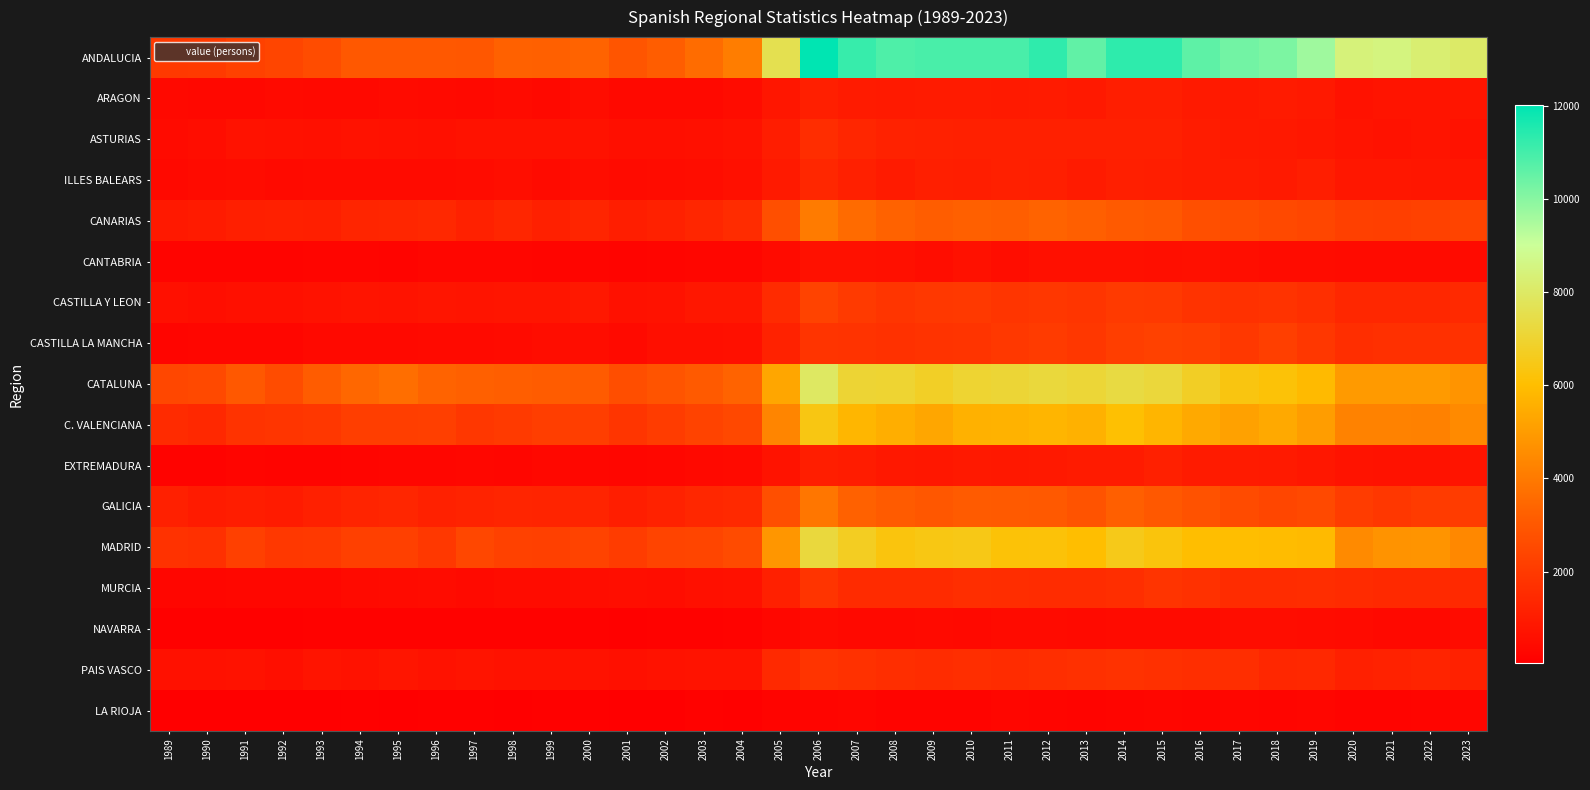

Reading left to right, transcribe all the data shown in this chart.

ANDALUCIA: 1989=1964	1990=2017	1991=2245	1992=2389	1993=2609	1994=2992	1995=3016	1996=3014	1997=2981	1998=3275	1999=3253	2000=3336	2001=2902	2002=3164	2003=3602	2004=4106	2005=7589	2006=12003	2007=11171	2008=10847	2009=10919	2010=10912	2011=10928	2012=11288	2013=10578	2014=11305	2015=11323	2016=10604	2017=10304	2018=10166	2019=9667	2020=8417	2021=8502	2022=8221	2023=8052
ARAGON: 1989=351	1990=327	1991=341	1992=400	1993=391	1994=385	1995=449	1996=399	1997=391	1998=424	1999=368	2000=497	2001=353	2002=387	2003=371	2004=475	2005=803	2006=1103	2007=968	2008=936	2009=961	2010=970	2011=941	2012=988	2013=904	2014=1063	2015=1074	2016=940	2017=913	2018=993	2019=929	2020=691	2021=752	2022=741	2023=787
ASTURIAS: 1989=431	1990=528	1991=656	1992=639	1993=605	1994=695	1995=632	1996=615	1997=655	1998=656	1999=656	2000=656	2001=568	2002=569	2003=582	2004=669	2005=1043	2006=1568	2007=1344	2008=1205	2009=1169	2010=1133	2011=1122	2012=1128	2013=1128	2014=1141	2015=1129	2016=1025	2017=948	2018=885	2019=835	2020=729	2021=672	2022=756	2023=678
ILLES BALEARS: 1989=350	1990=424	1991=474	1992=398	1993=427	1994=420	1995=444	1996=456	1997=481	1998=536	1999=451	2000=516	2001=453	2002=475	2003=508	2004=586	2005=938	2006=1372	2007=1133	2008=997	2009=1104	2010=1078	2011=1165	2012=1102	2013=973	2014=1101	2015=1060	2016=1010	2017=1010	2018=948	2019=1058	2020=856	2021=839	2022=814	2023=809
CANARIAS: 1989=893	1990=995	1991=1110	1992=1147	1993=1103	1994=1286	1995=1344	1996=1410	1997=1177	1998=1333	1999=1160	2000=1298	2001=1065	2002=1185	2003=1345	2004=1528	2005=2717	2006=4053	2007=3552	2008=3298	2009=3151	2010=3250	2011=3180	2012=3328	2013=3212	2014=3060	2015=3017	2016=2730	2017=2638	2018=2502	2019=2412	2020=2233	2021=2185	2022=2252	2023=2335
CANTABRIA: 1989=195	1990=219	1991=225	1992=203	1993=252	1994=238	1995=211	1996=267	1997=275	1998=288	1999=252	2000=246	2001=224	2002=244	2003=267	2004=272	2005=459	2006=643	2007=644	2008=617	2009=526	2010=633	2011=527	2012=618	2013=588	2014=585	2015=575	2016=582	2017=551	2018=476	2019=483	2020=448	2021=438	2022=436	2023=421
CASTILLA Y LEON: 1989=606	1990=539	1991=595	1992=611	1993=671	1994=747	1995=701	1996=769	1997=731	1998=785	1999=774	2000=876	2001=649	2002=690	2003=848	2004=860	2005=1496	2006=2318	2007=2026	2008=1839	2009=1959	2010=1964	2011=1850	2012=1908	2013=1863	2014=2012	2015=1980	2016=1783	2017=1723	2018=1789	2019=1639	2020=1389	2021=1385	2022=1385	2023=1430
CASTILLA LA MANCHA: 1989=241	1990=258	1991=270	1992=261	1993=348	1994=354	1995=371	1996=395	1997=406	1998=458	1999=490	2000=497	2001=413	2002=560	2003=572	2004=613	2005=1196	2006=1810	2007=1788	2008=1722	2009=1795	2010=1800	2011=1957	2012=2032	2013=1921	2014=2144	2015=2258	2016=2188	2017=1943	2018=2172	2019=1931	2020=1626	2021=1697	2022=1663	2023=1717
CATALUNA: 1989=2473	1990=2515	1991=3009	1992=2592	1993=3139	1994=3441	1995=3656	1996=3331	1997=3244	1998=3196	1999=3144	2000=3112	2001=2688	2002=2883	2003=3059	2004=3354	2005=5279	2006=7956	2007=7040	2008=7017	2009=6794	2010=7018	2011=7077	2012=7211	2013=7101	2014=7313	2015=7176	2016=6767	2017=6338	2018=6166	2019=5900	2020=4930	2021=4963	2022=4956	2023=4776
C. VALENCIANA: 1989=1500	1990=1409	1991=1786	1992=1835	1993=1919	1994=2124	1995=2140	1996=2173	1997=1907	1998=2010	1999=2125	2000=2147	2001=1841	2002=2061	2003=2293	2004=2488	2005=4340	2006=6382	2007=5765	2008=5528	2009=5284	2010=5609	2011=5633	2012=5728	2013=5609	2014=6074	2015=5736	2016=5386	2017=5159	2018=5383	2019=5025	2020=4240	2021=4264	2022=4220	2023=4494
EXTREMADURA: 1989=180	1990=183	1991=234	1992=228	1993=210	1994=249	1995=282	1996=271	1997=309	1998=287	1999=332	2000=315	2001=279	2002=310	2003=356	2004=414	2005=719	2006=1054	2007=1011	2008=874	2009=856	2010=898	2011=867	2012=922	2013=997	2014=996	2015=1153	2016=983	2017=958	2018=941	2019=843	2020=709	2021=691	2022=679	2023=736
GALICIA: 1989=1137	1990=970	1991=1038	1992=975	1993=1119	1994=1272	1995=1335	1996=1177	1997=1249	1998=1314	1999=1272	2000=1273	2001=1083	2002=1234	2003=1355	2004=1455	2005=2715	2006=3896	2007=3268	2008=3118	2009=2973	2010=3109	2011=3066	2012=3045	2013=2867	2014=3220	2015=3029	2016=2807	2017=2585	2018=2411	2019=2516	2020=2098	2021=1934	2022=2039	2023=2068
MADRID: 1989=1731	1990=1685	1991=2218	1992=1941	1993=1973	1994=2210	1995=2223	1996=1936	1997=2462	1998=2257	1999=2195	2000=2311	2001=2071	2002=2338	2003=2394	2004=2584	2005=4811	2006=7225	2007=6688	2008=6286	2009=6403	2010=6464	2011=6168	2012=6188	2013=5990	2014=6521	2015=6264	2016=5998	2017=5999	2018=5938	2019=5870	2020=4467	2021=4757	2022=4784	2023=4422
MURCIA: 1989=295	1990=288	1991=301	1992=316	1993=315	1994=408	1995=421	1996=484	1997=406	1998=474	1999=465	2000=507	2001=538	2002=496	2003=612	2004=643	2005=1129	2006=1800	2007=1514	2008=1515	2009=1507	2010=1589	2011=1583	2012=1554	2013=1561	2014=1631	2015=1803	2016=1720	2017=1538	2018=1556	2019=1566	2020=1495	2021=1440	2022=1446	2023=1447
NAVARRA: 1989=99	1990=95	1991=103	1992=109	1993=124	1994=124	1995=124	1996=131	1997=126	1998=127	1999=124	2000=119	2001=114	2002=136	2003=147	2004=166	2005=302	2006=437	2007=359	2008=358	2009=399	2010=386	2011=449	2012=441	2013=403	2014=452	2015=424	2016=463	2017=522	2018=501	2019=485	2020=419	2021=379	2022=366	2023=479
PAIS VASCO: 1989=638	1990=638	1991=654	1992=562	1993=767	1994=667	1995=770	1996=667	1997=729	1998=689	1999=673	2000=662	2001=607	2002=672	2003=715	2004=702	2005=1437	2006=1798	2007=1715	2008=1598	2009=1556	2010=1593	2011=1547	2012=1603	2013=1686	2014=1761	2015=1698	2016=1598	2017=1615	2018=1357	2019=1403	2020=1146	2021=1221	2022=1260	2023=1175
LA RIOJA: 1989=44	1990=84	1991=73	1992=78	1993=86	1994=96	1995=90	1996=105	1997=98	1998=89	1999=94	2000=113	2001=82	2002=90	2003=121	2004=107	2005=219	2006=254	2007=278	2008=222	2009=211	2010=216	2011=268	2012=246	2013=230	2014=247	2015=264	2016=246	2017=275	2018=249	2019=264	2020=197	2021=218	2022=232	2023=256